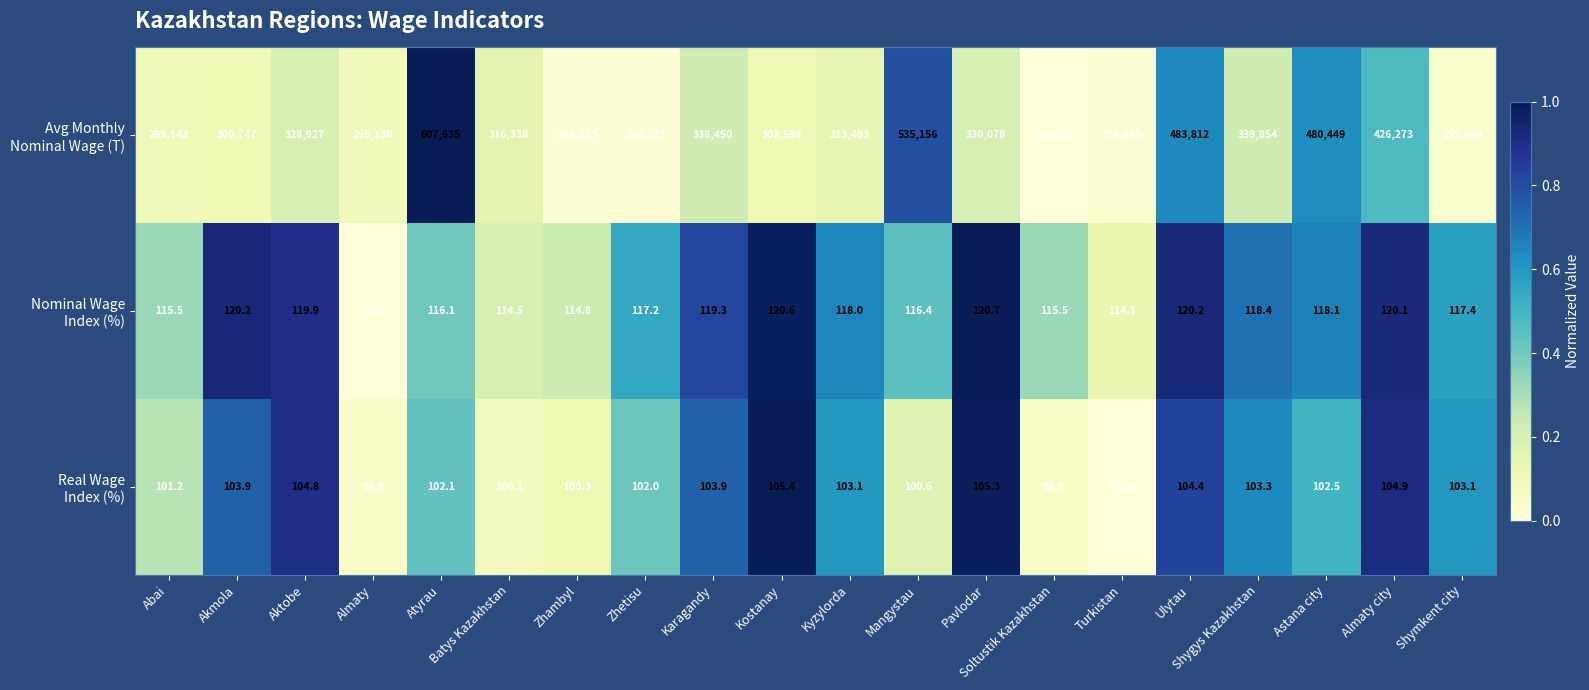

What is the difference between the highest and lowest values at Almaty?

295030.1